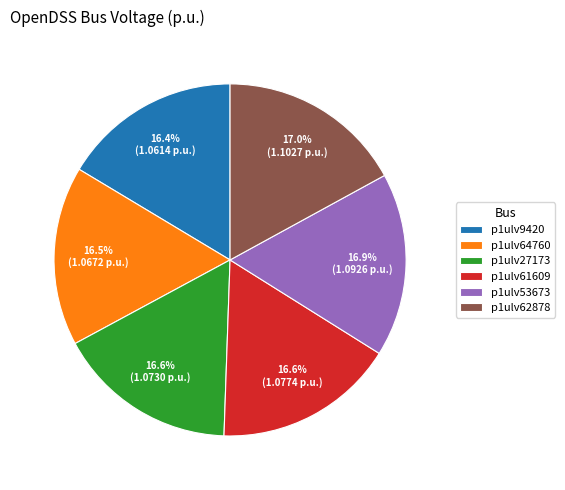

The p1ulv53673 slice represents 17% of the pie. True or false?

True